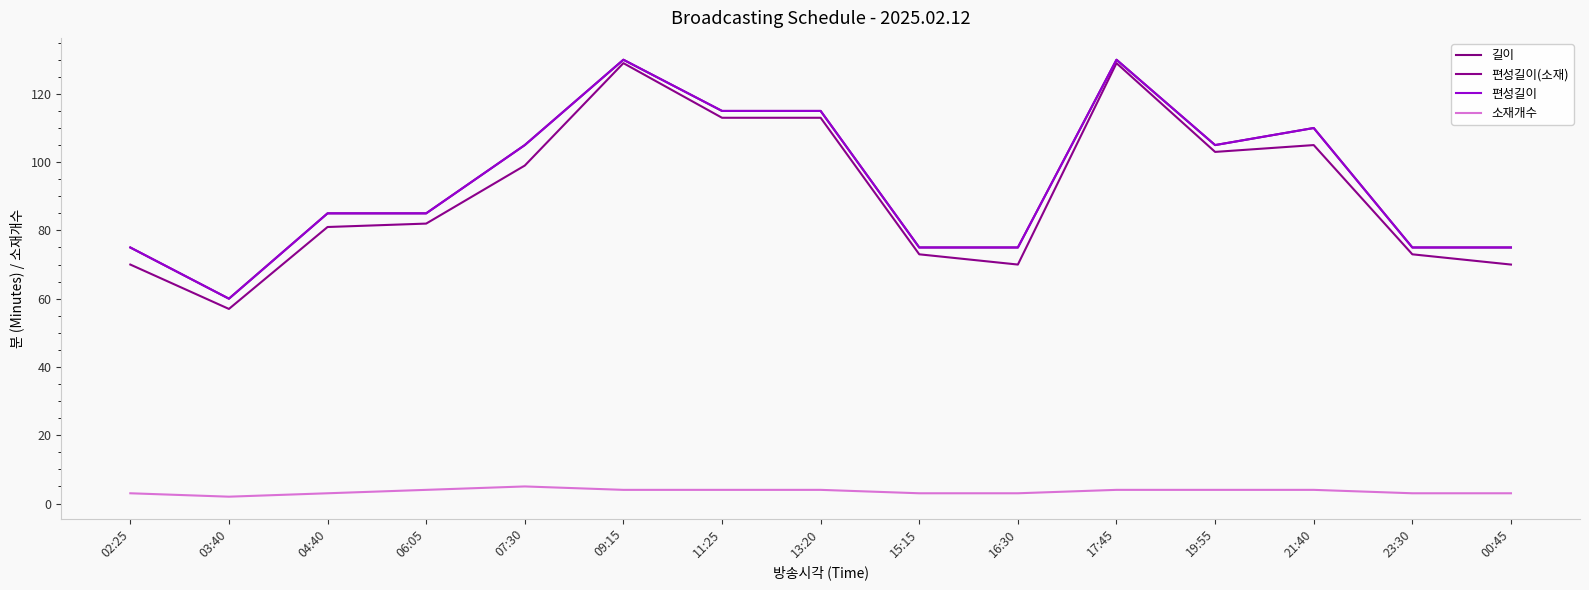

At which category is the sum across all series the highest?

09:15